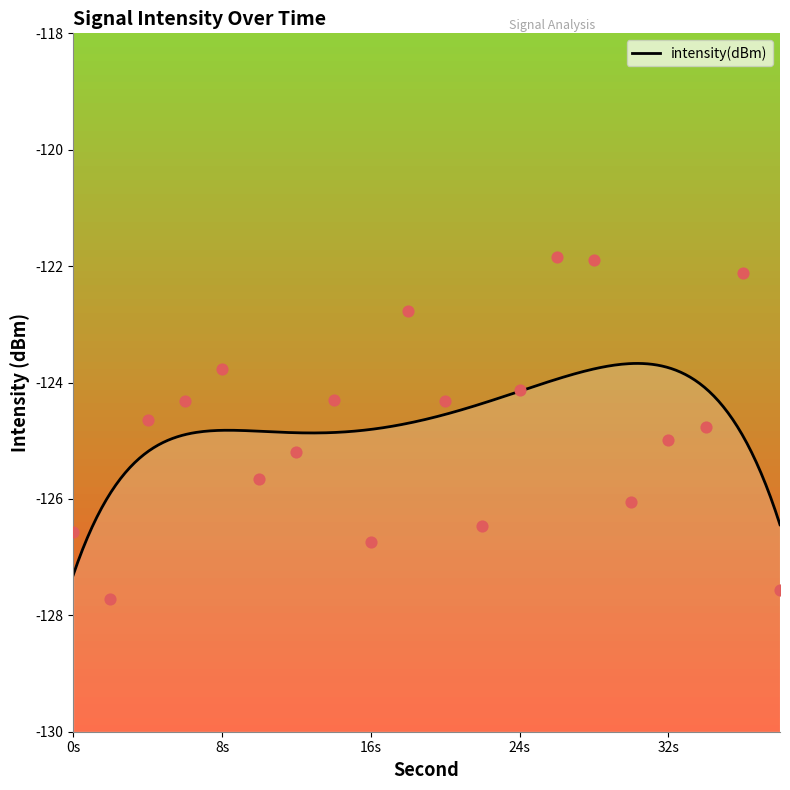

Which has a higher value, 6 or 26?

26